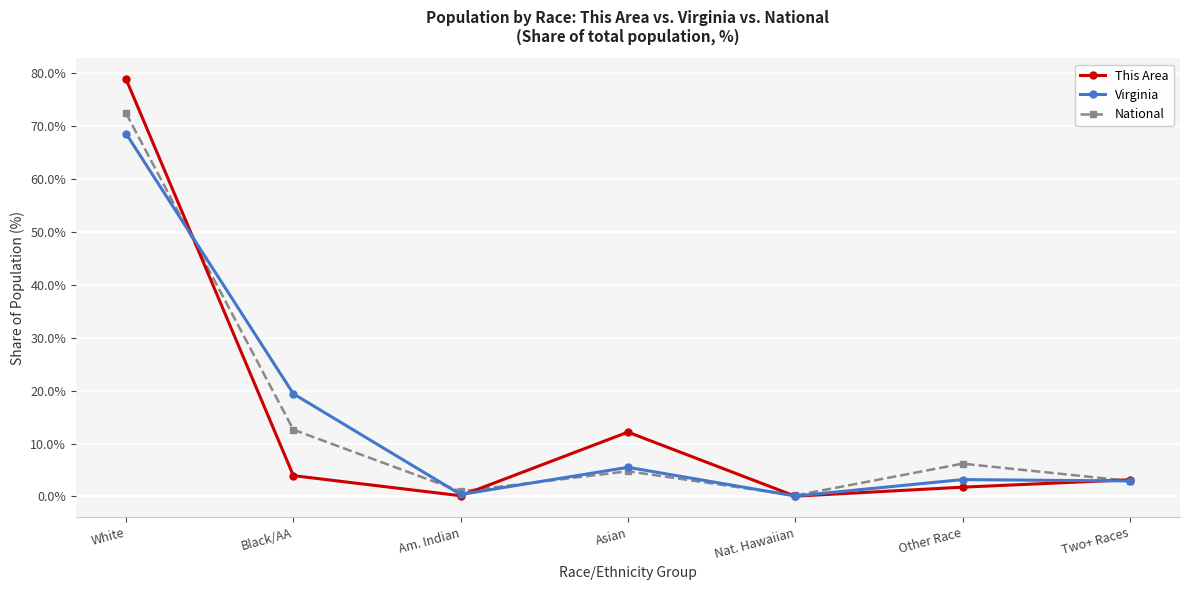

Which series changed the most between White and Asian?

National